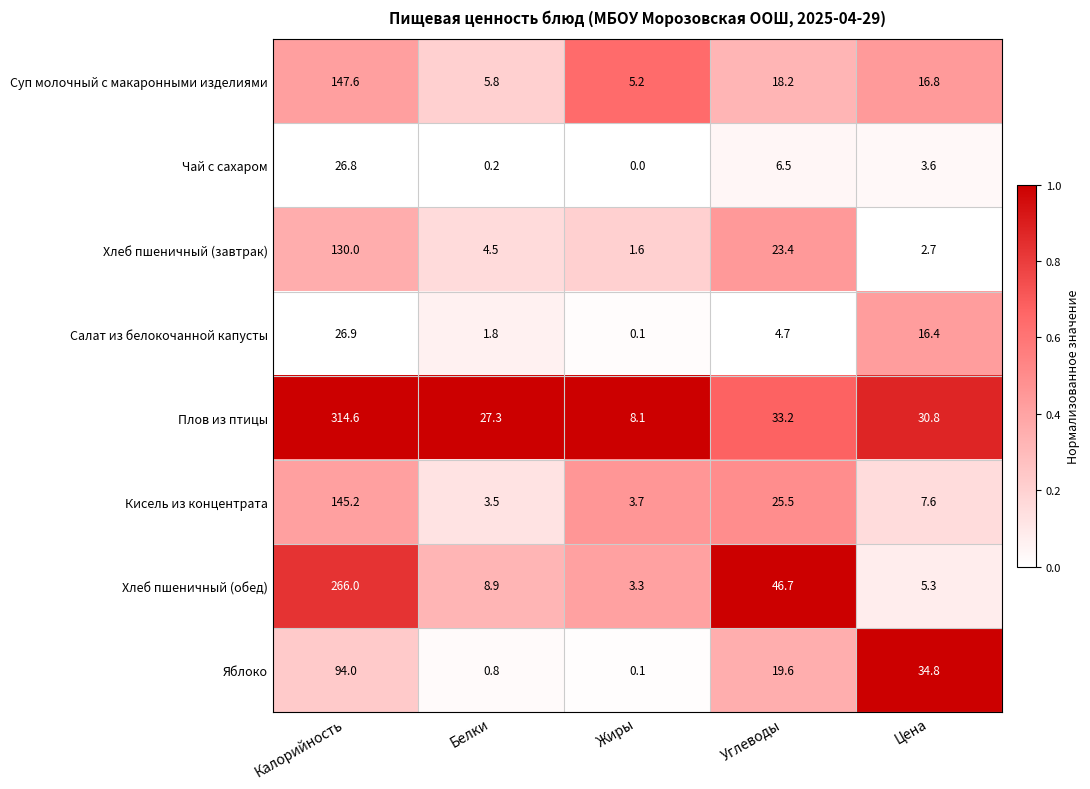

Which series has the widest spread of values?

Плов из птицы